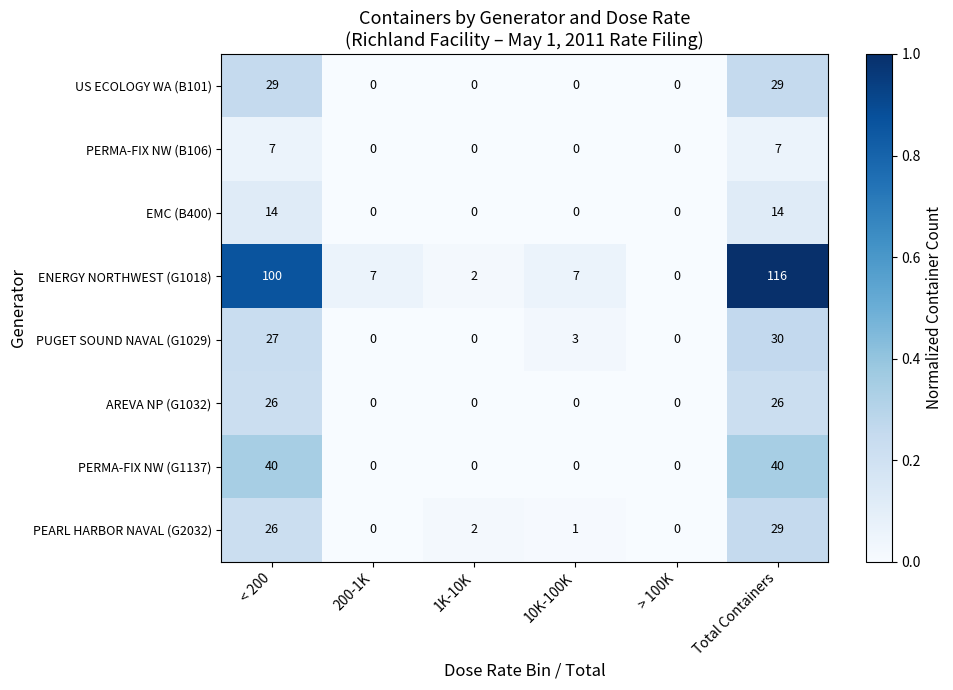

What is the average value of the AREVA NP (G1032) series?

9